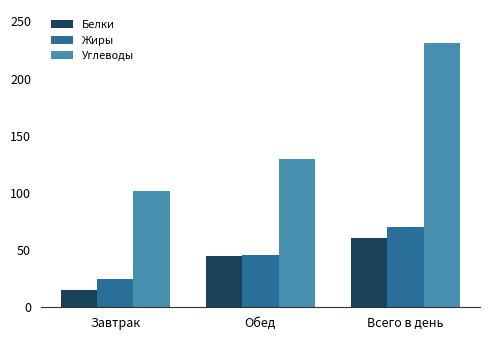

Which series changed the most between Завтрак and Обед?

Белки